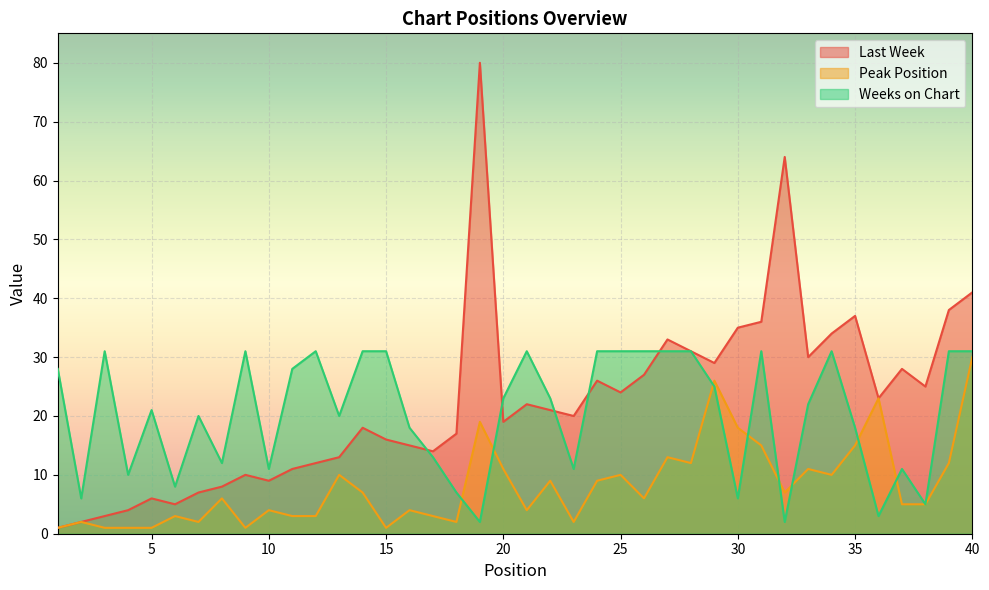

What is the total value across all series at 14?

56